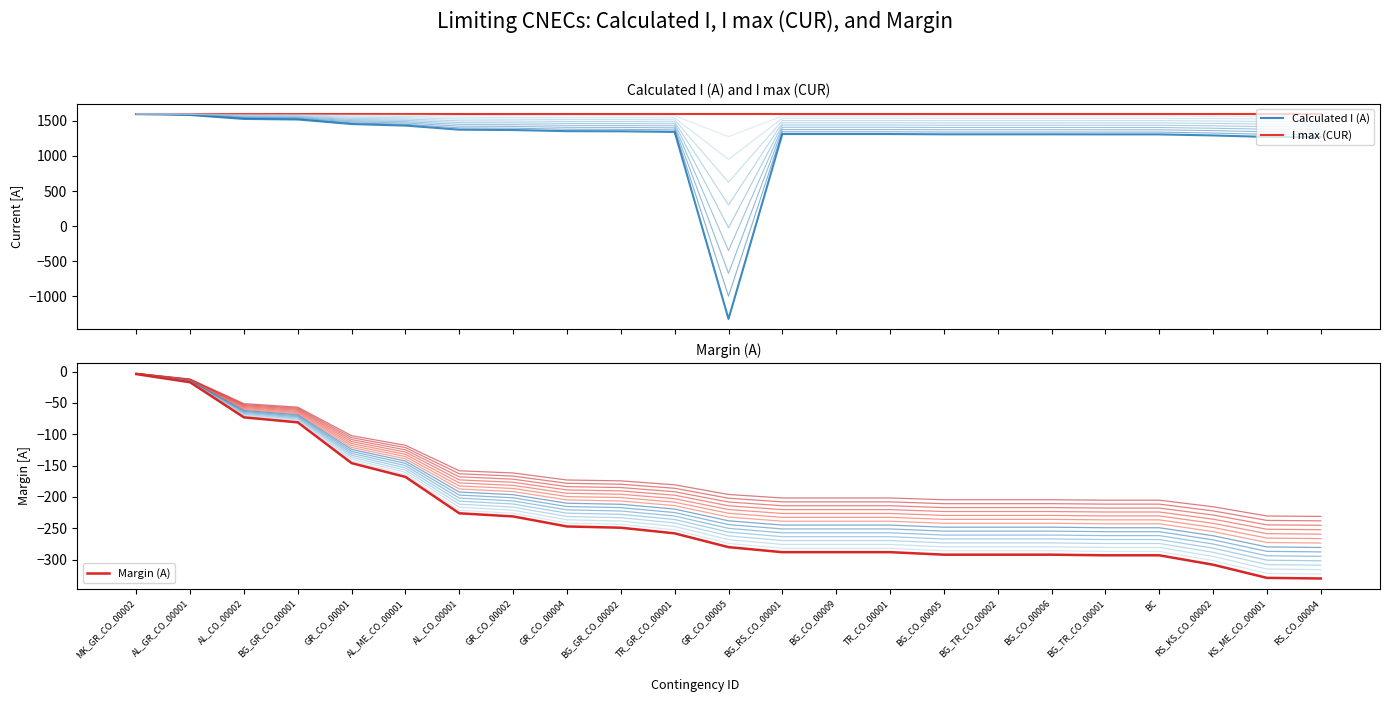

True or false: Margin (A) and I max (CUR) cross at least once.

False